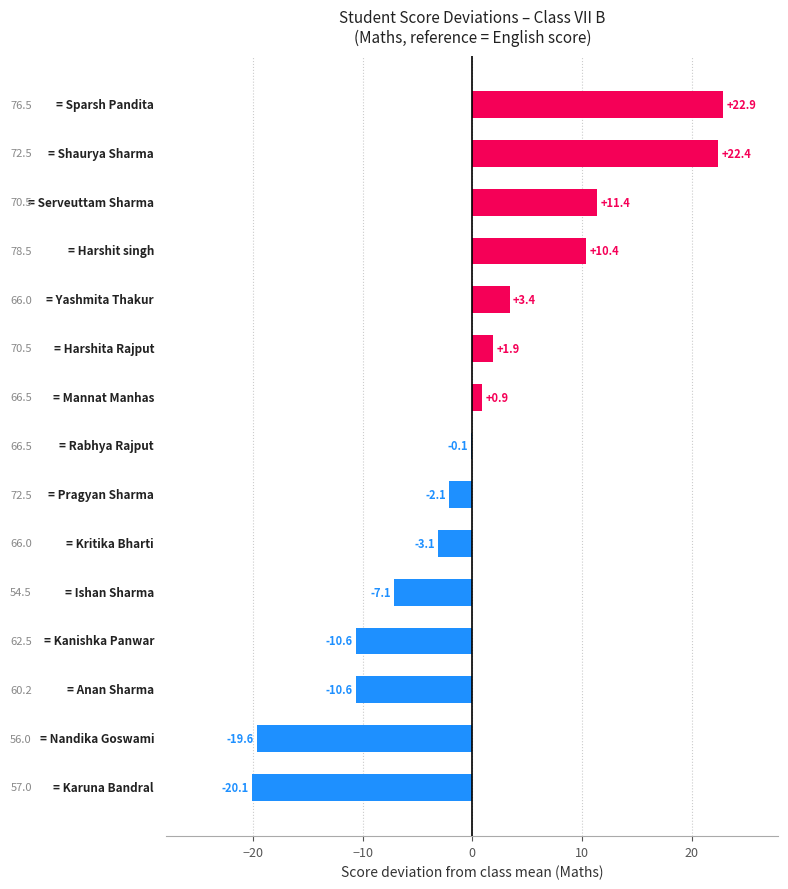

How many distinct data groups are displayed?

1